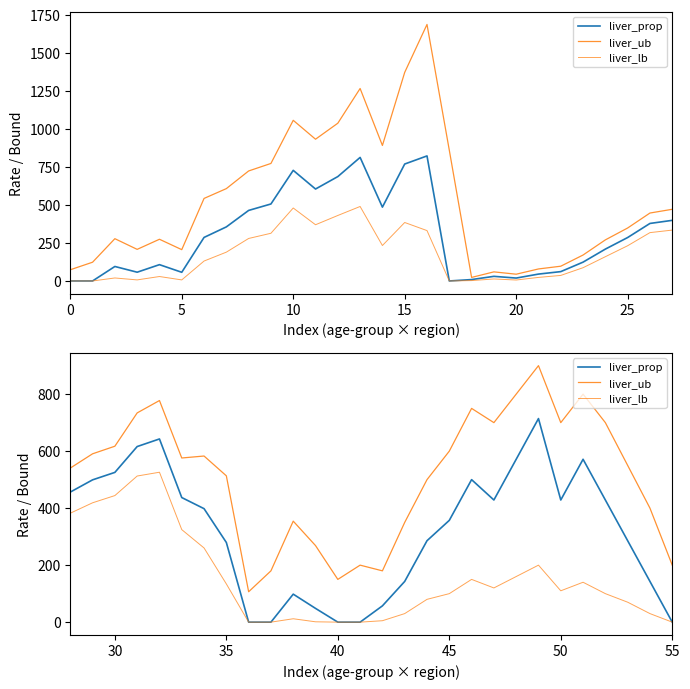

What is the value of the liver_prop point at the 25th from the left?

428.6